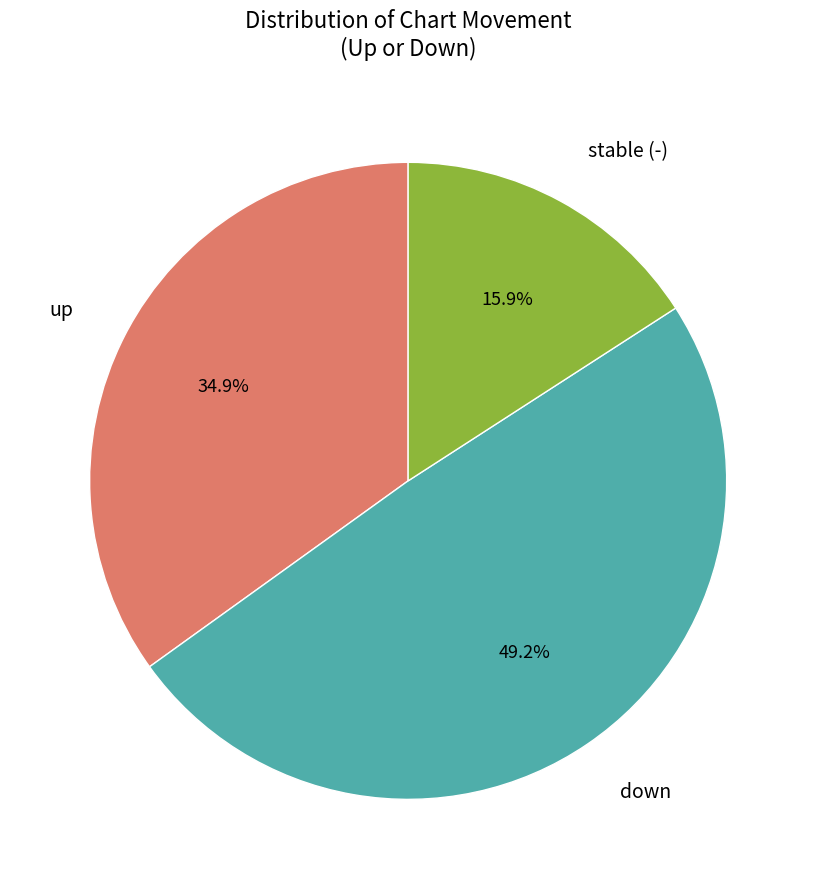

How many slices are in this pie chart?

3